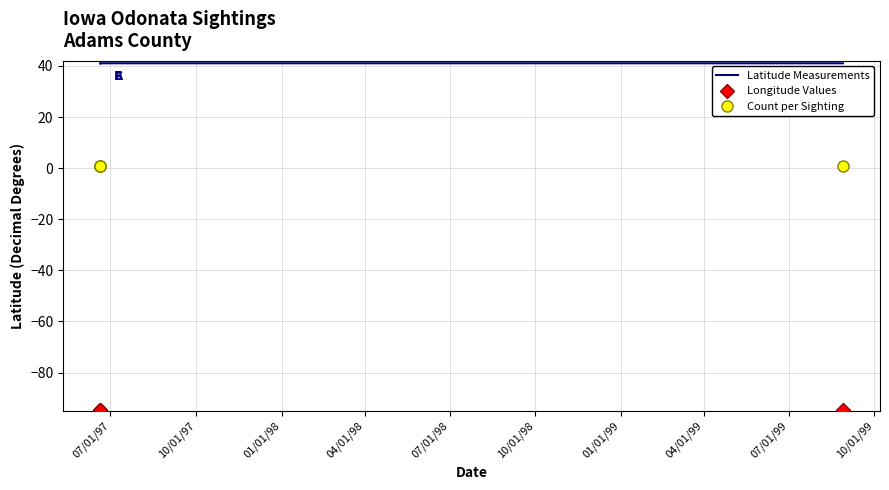

What is the value of the Latitude Measurements point at the 2nd from the left?

41.1